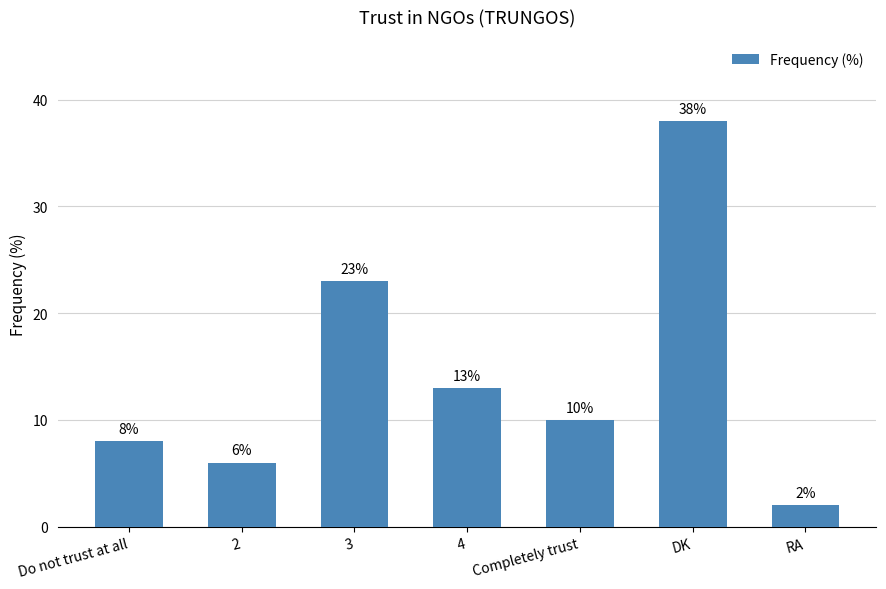

Rank the categories by value from highest to lowest.

DK, 3, 4, Completely trust, Do not trust at all, 2, RA